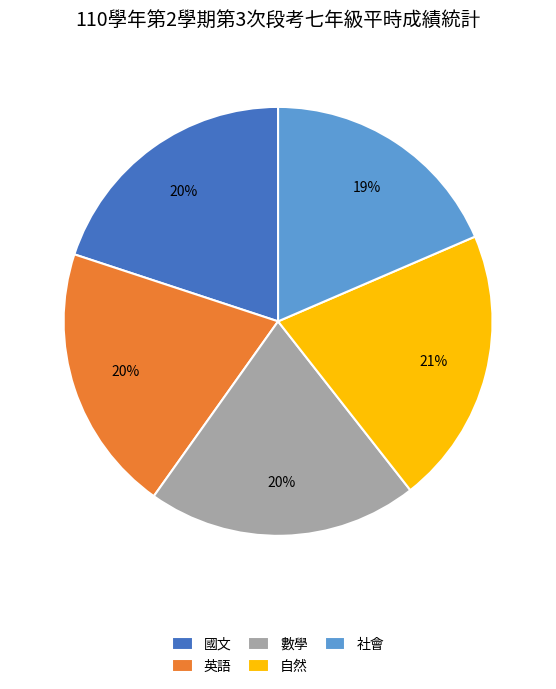

How many segments does this pie chart have?

5